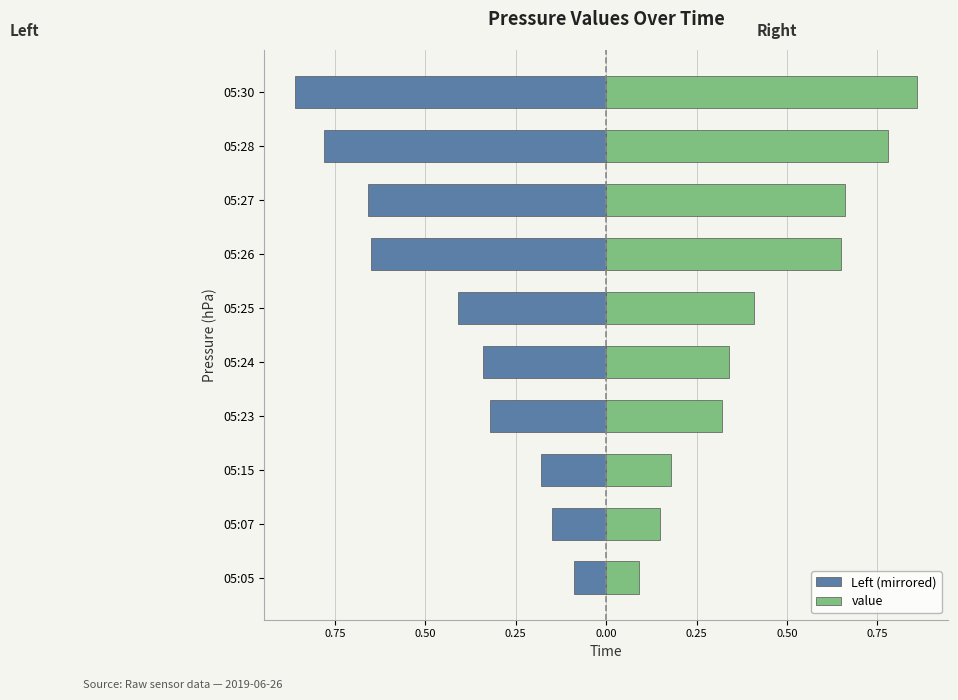

How many bars are there in total?

20